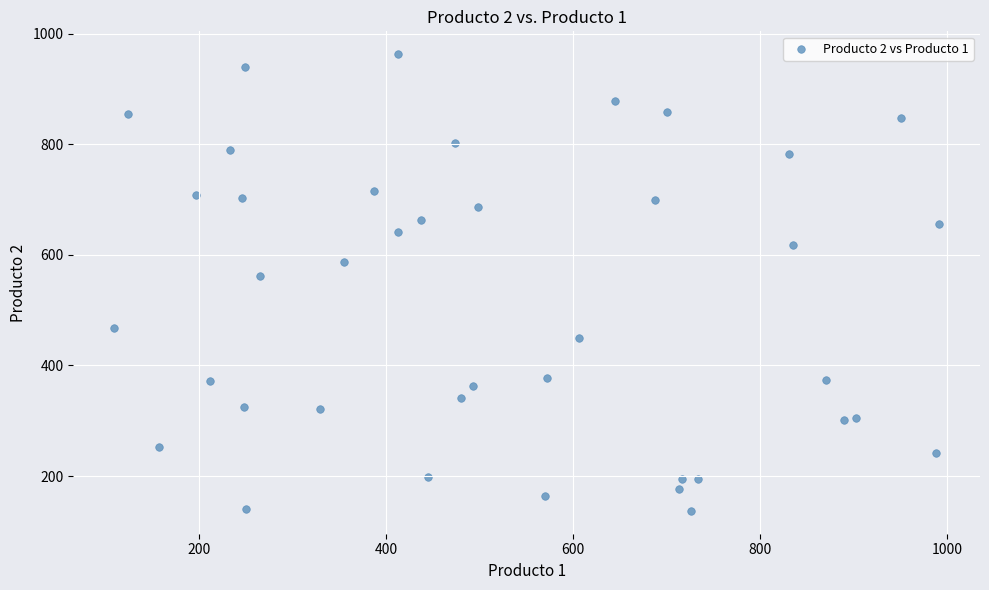

What Y value in the scatter plot is closest to 550?

561